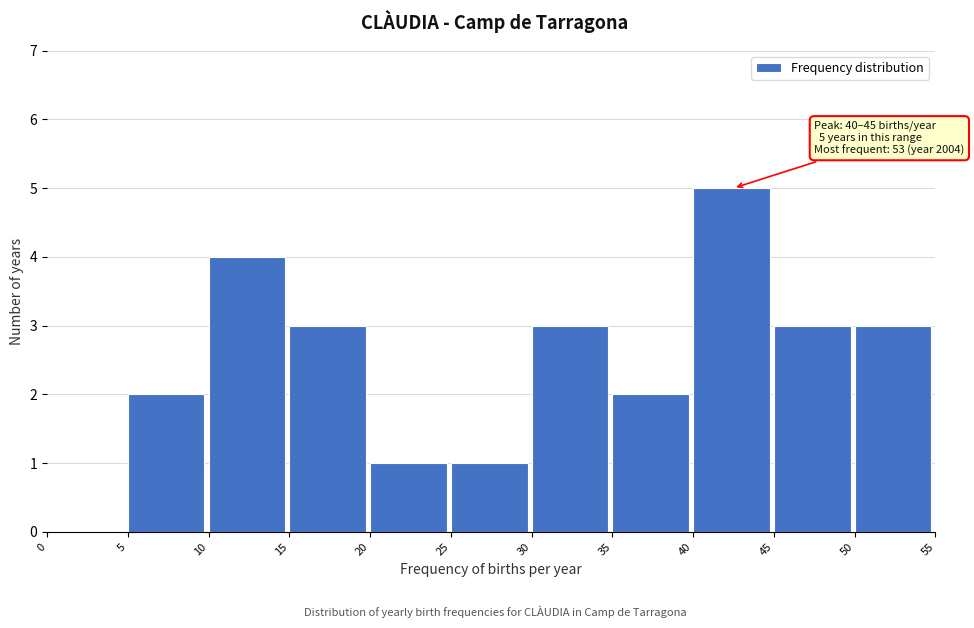

Which range on the x-axis has the tallest bar?

40 to 45